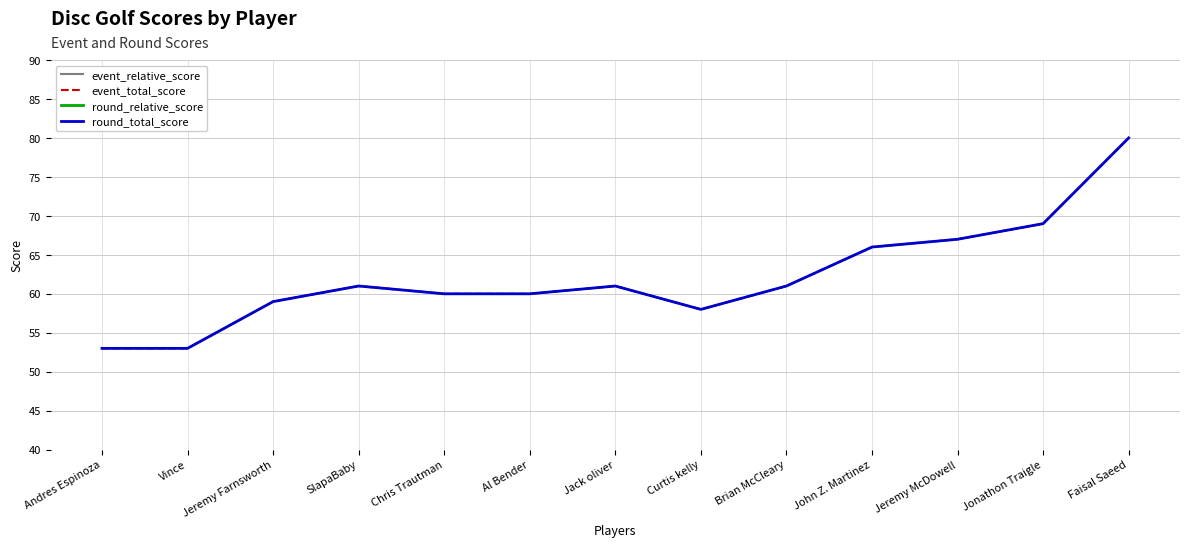

How many values in the round_total_score series are below 61?

6